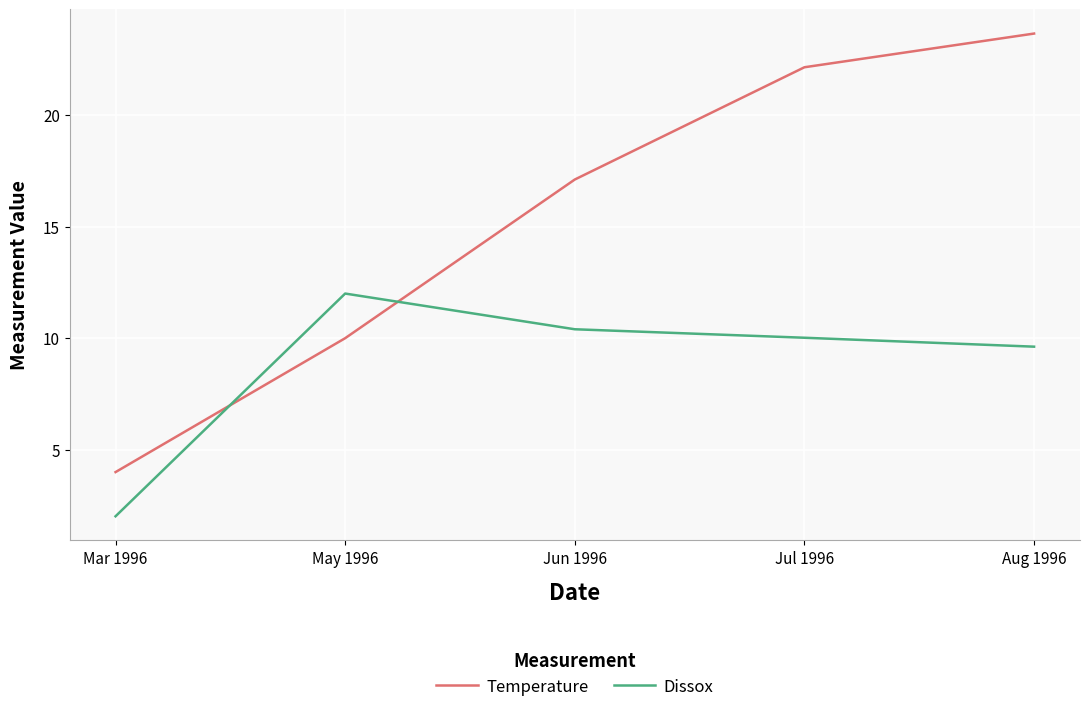

How many times do Temperature and Dissox cross each other?

2